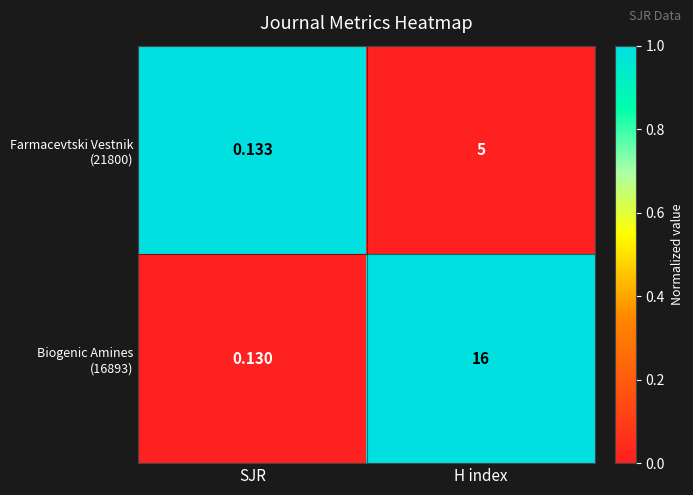

At which category is the sum across all series the highest?

H index